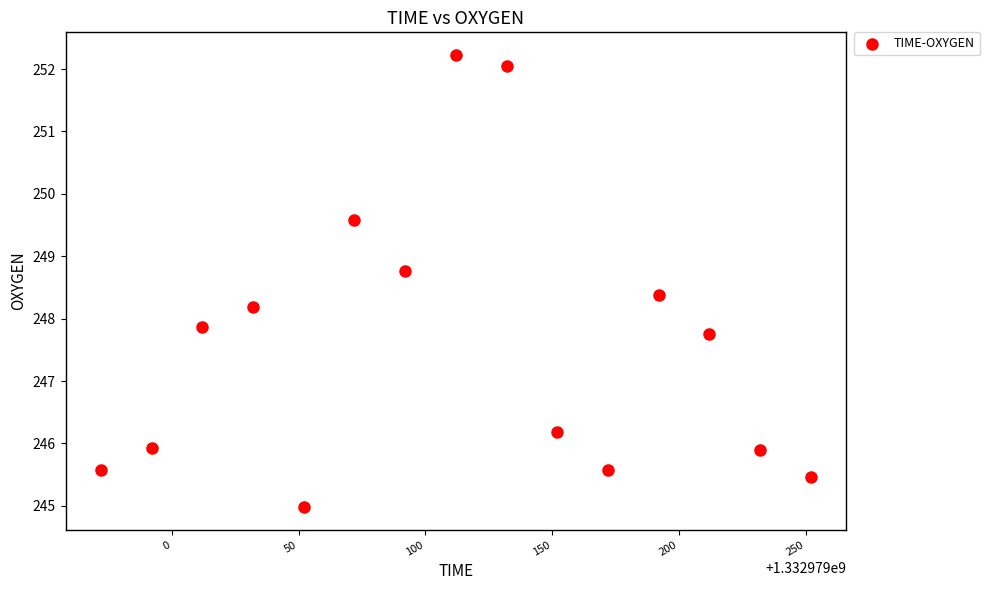

What is the range of Y values (max minus min)?

7.2